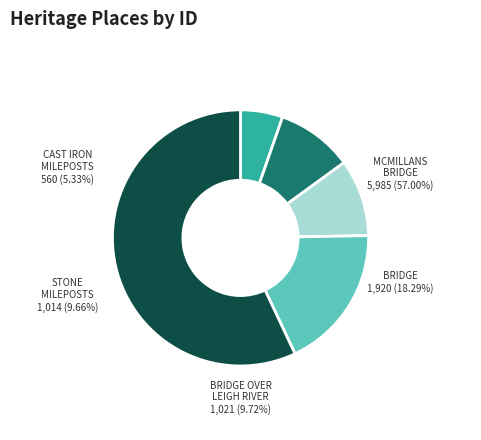

Count the number of slices in the pie.

5